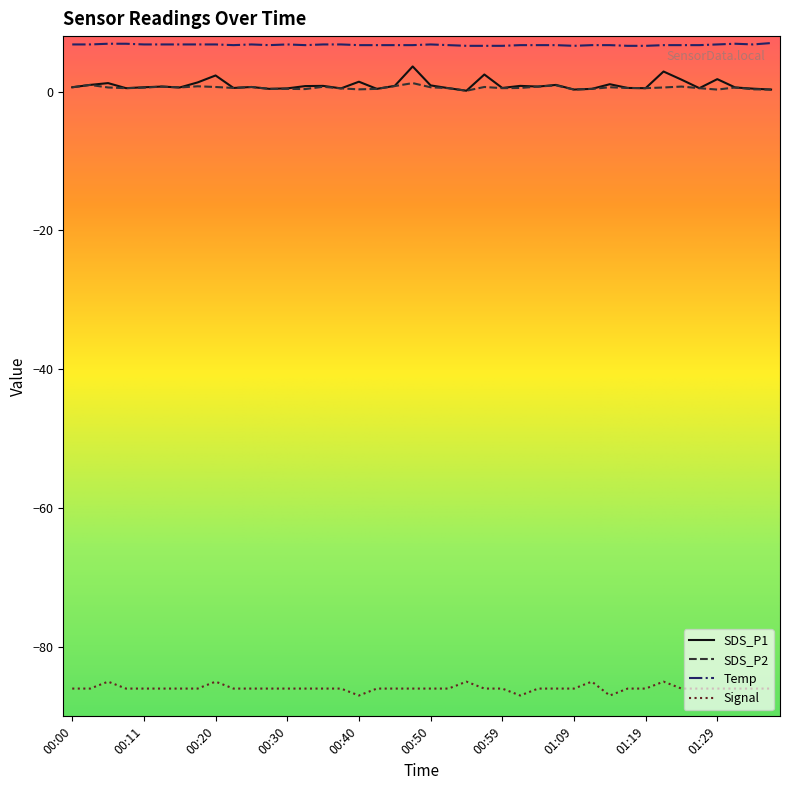

What is the highest value of the Temp series?

7.0